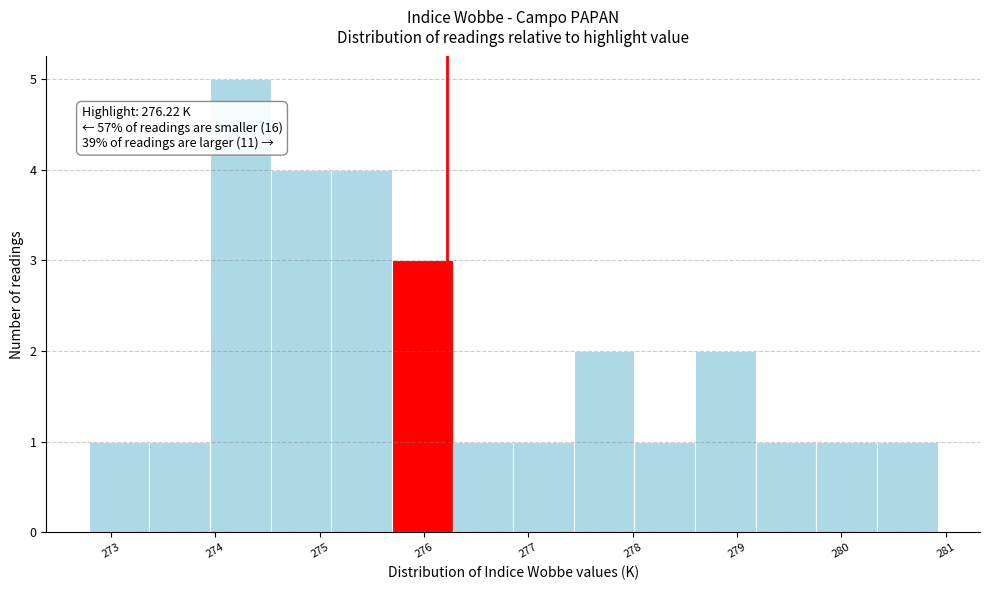

Which range on the x-axis has the tallest bar?

273.9 to 274.5